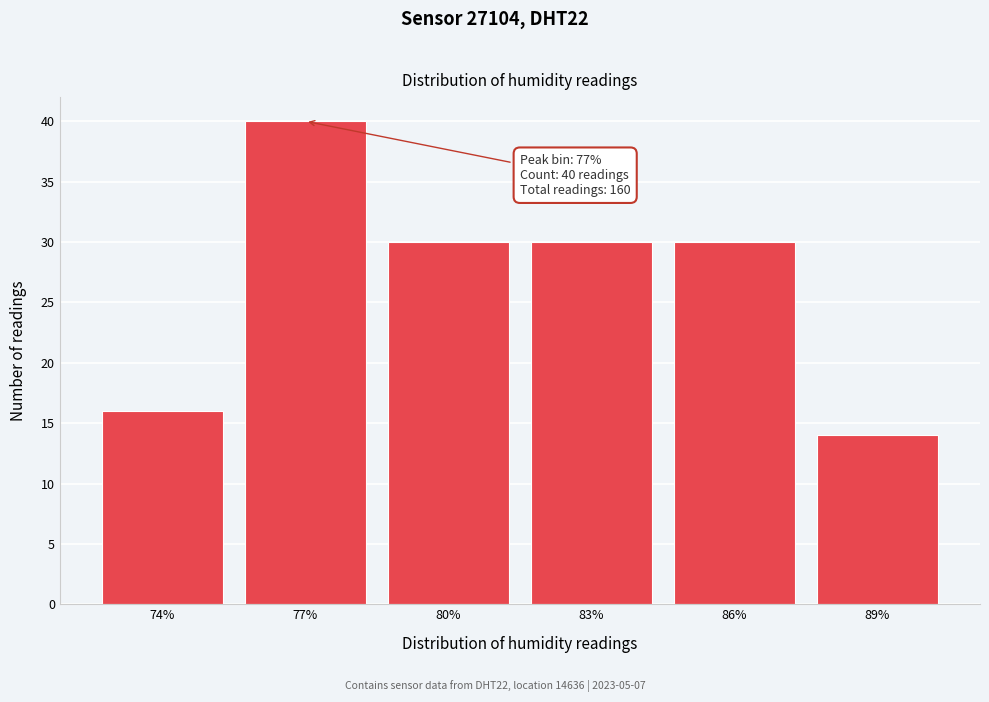

Reading left to right, what are all the values shown in this chart?

16	40	30	30	30	14